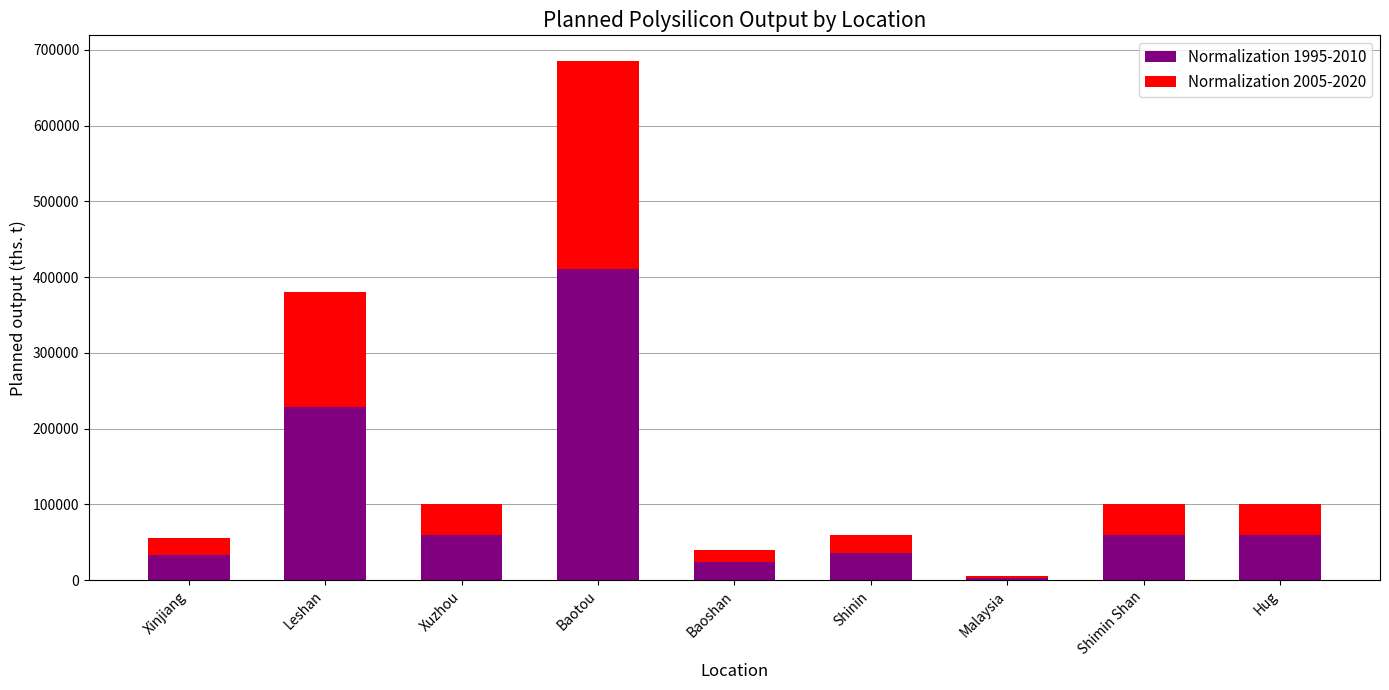

True or false: Normalization 1995-2010 has a value of 55481 at Xinjiang.

False